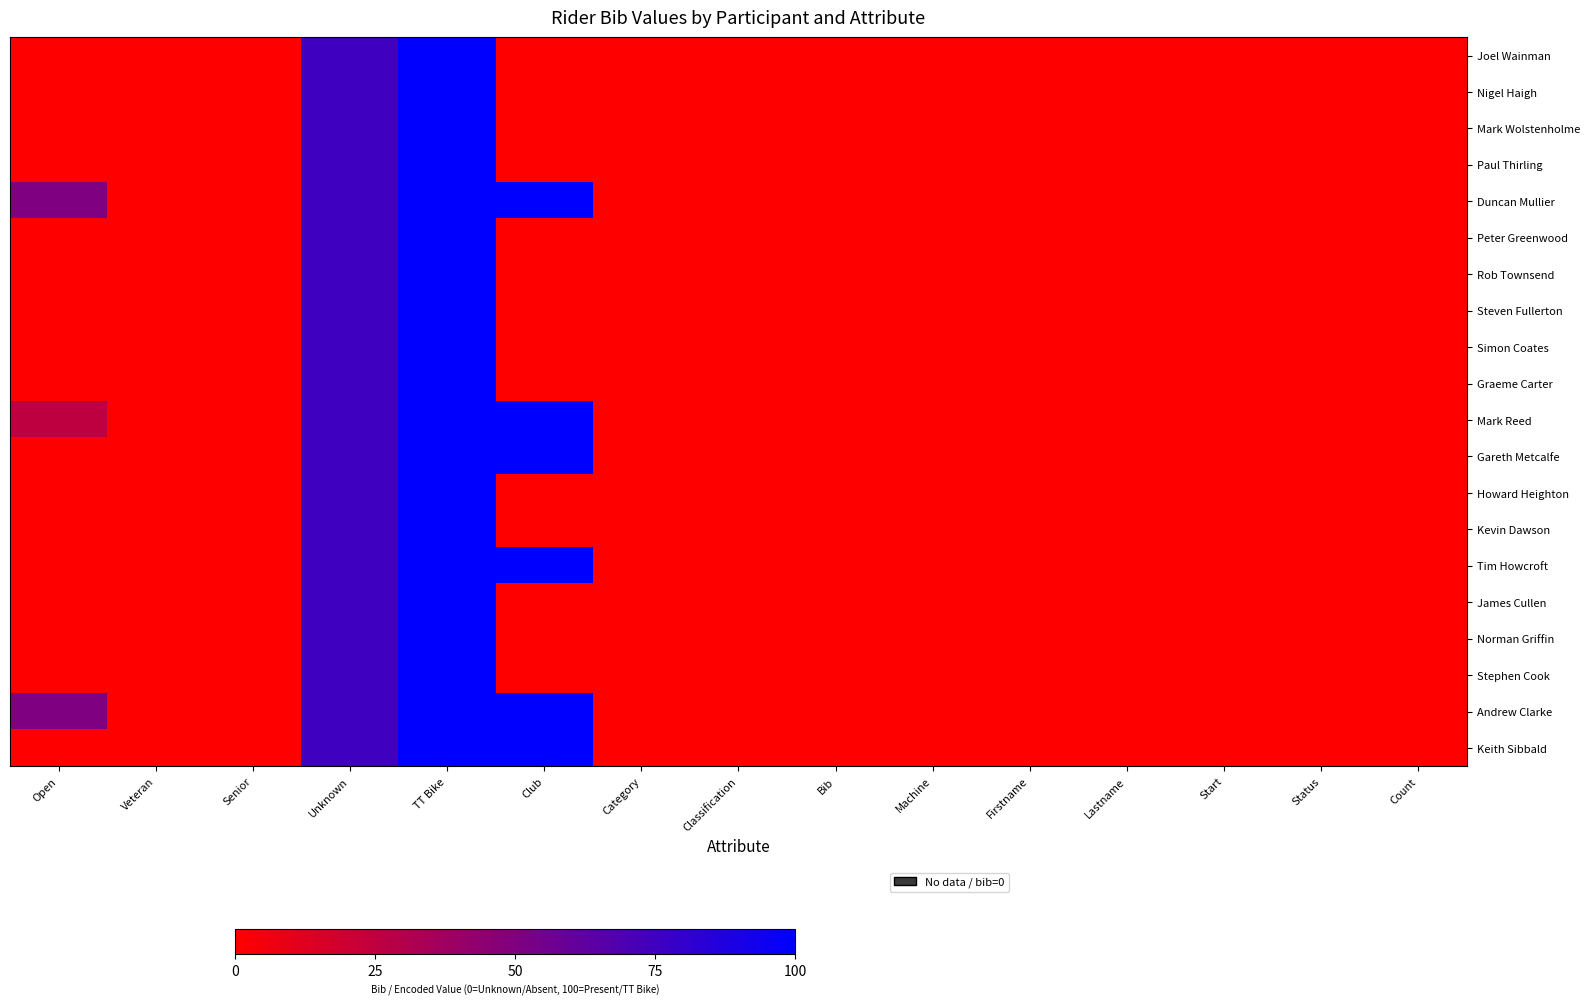

Reading right to left, extract all data points from this chart.

Joel Wainman: Count=0	Status=0	Start=0	Lastname=0	Firstname=0	Machine=0	Bib=0	Classification=0	Category=0	Club=0	TT Bike=100	Unknown=75	Senior=0	Veteran=0	Open=0
Nigel Haigh: Count=0	Status=0	Start=0	Lastname=0	Firstname=0	Machine=0	Bib=0	Classification=0	Category=0	Club=0	TT Bike=100	Unknown=75	Senior=0	Veteran=0	Open=0
Mark Wolstenholme: Count=0	Status=0	Start=0	Lastname=0	Firstname=0	Machine=0	Bib=0	Classification=0	Category=0	Club=0	TT Bike=100	Unknown=75	Senior=0	Veteran=0	Open=0
Paul Thirling: Count=0	Status=0	Start=0	Lastname=0	Firstname=0	Machine=0	Bib=0	Classification=0	Category=0	Club=0	TT Bike=100	Unknown=75	Senior=0	Veteran=0	Open=0
Duncan Mullier: Count=0	Status=0	Start=0	Lastname=0	Firstname=0	Machine=0	Bib=0	Classification=0	Category=0	Club=100	TT Bike=100	Unknown=75	Senior=0	Veteran=0	Open=50
Peter Greenwood: Count=0	Status=0	Start=0	Lastname=0	Firstname=0	Machine=0	Bib=0	Classification=0	Category=0	Club=0	TT Bike=100	Unknown=75	Senior=0	Veteran=0	Open=0
Rob Townsend: Count=0	Status=0	Start=0	Lastname=0	Firstname=0	Machine=0	Bib=0	Classification=0	Category=0	Club=0	TT Bike=100	Unknown=75	Senior=0	Veteran=0	Open=0
Steven Fullerton: Count=0	Status=0	Start=0	Lastname=0	Firstname=0	Machine=0	Bib=0	Classification=0	Category=0	Club=0	TT Bike=100	Unknown=75	Senior=0	Veteran=0	Open=0
Simon Coates: Count=0	Status=0	Start=0	Lastname=0	Firstname=0	Machine=0	Bib=0	Classification=0	Category=0	Club=0	TT Bike=100	Unknown=75	Senior=0	Veteran=0	Open=0
Graeme Carter: Count=0	Status=0	Start=0	Lastname=0	Firstname=0	Machine=0	Bib=0	Classification=0	Category=0	Club=0	TT Bike=100	Unknown=75	Senior=0	Veteran=0	Open=0
Mark Reed: Count=0	Status=0	Start=0	Lastname=0	Firstname=0	Machine=0	Bib=0	Classification=0	Category=0	Club=100	TT Bike=100	Unknown=75	Senior=0	Veteran=0	Open=25
Gareth Metcalfe: Count=0	Status=0	Start=0	Lastname=0	Firstname=0	Machine=0	Bib=0	Classification=0	Category=0	Club=100	TT Bike=100	Unknown=75	Senior=0	Veteran=0	Open=0
Howard Heighton: Count=0	Status=0	Start=0	Lastname=0	Firstname=0	Machine=0	Bib=0	Classification=0	Category=0	Club=0	TT Bike=100	Unknown=75	Senior=0	Veteran=0	Open=0
Kevin Dawson: Count=0	Status=0	Start=0	Lastname=0	Firstname=0	Machine=0	Bib=0	Classification=0	Category=0	Club=0	TT Bike=100	Unknown=75	Senior=0	Veteran=0	Open=0
Tim Howcroft: Count=0	Status=0	Start=0	Lastname=0	Firstname=0	Machine=0	Bib=0	Classification=0	Category=0	Club=100	TT Bike=100	Unknown=75	Senior=0	Veteran=0	Open=0
James Cullen: Count=0	Status=0	Start=0	Lastname=0	Firstname=0	Machine=0	Bib=0	Classification=0	Category=0	Club=0	TT Bike=100	Unknown=75	Senior=0	Veteran=0	Open=0
Norman Griffin: Count=0	Status=0	Start=0	Lastname=0	Firstname=0	Machine=0	Bib=0	Classification=0	Category=0	Club=0	TT Bike=100	Unknown=75	Senior=0	Veteran=0	Open=0
Stephen Cook: Count=0	Status=0	Start=0	Lastname=0	Firstname=0	Machine=0	Bib=0	Classification=0	Category=0	Club=0	TT Bike=100	Unknown=75	Senior=0	Veteran=0	Open=0
Andrew Clarke: Count=0	Status=0	Start=0	Lastname=0	Firstname=0	Machine=0	Bib=0	Classification=0	Category=0	Club=100	TT Bike=100	Unknown=75	Senior=0	Veteran=0	Open=50
Keith Sibbald: Count=0	Status=0	Start=0	Lastname=0	Firstname=0	Machine=0	Bib=0	Classification=0	Category=0	Club=100	TT Bike=100	Unknown=75	Senior=0	Veteran=0	Open=0